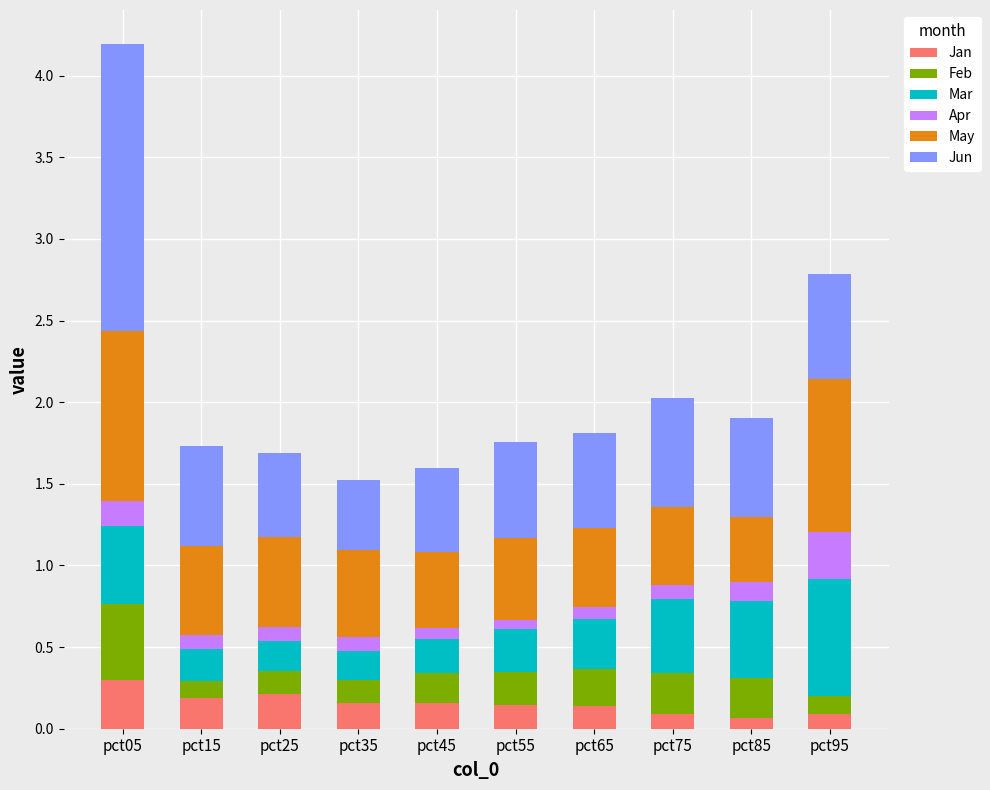

The value of Jan at pct05 is 0.3. True or false?

True